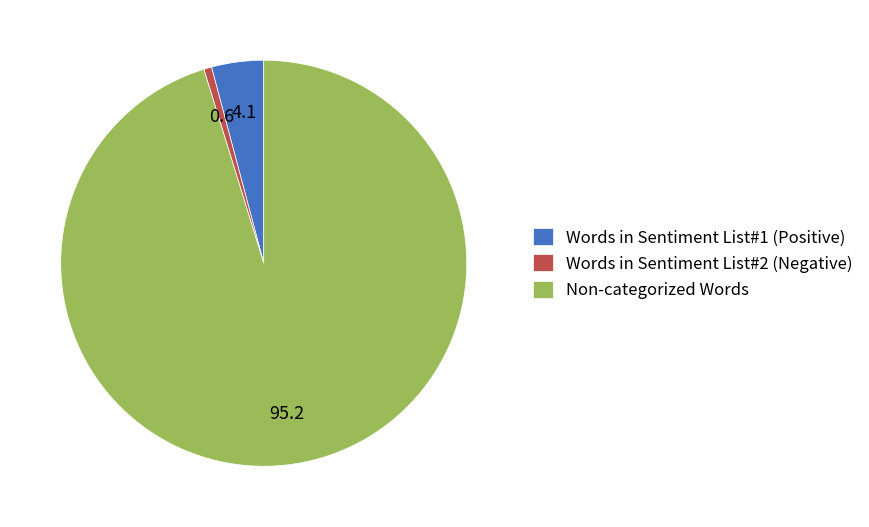

Do Words in Sentiment List#1 (Positive) and Words in Sentiment List#2 (Negative) together represent more than half of the pie?

No